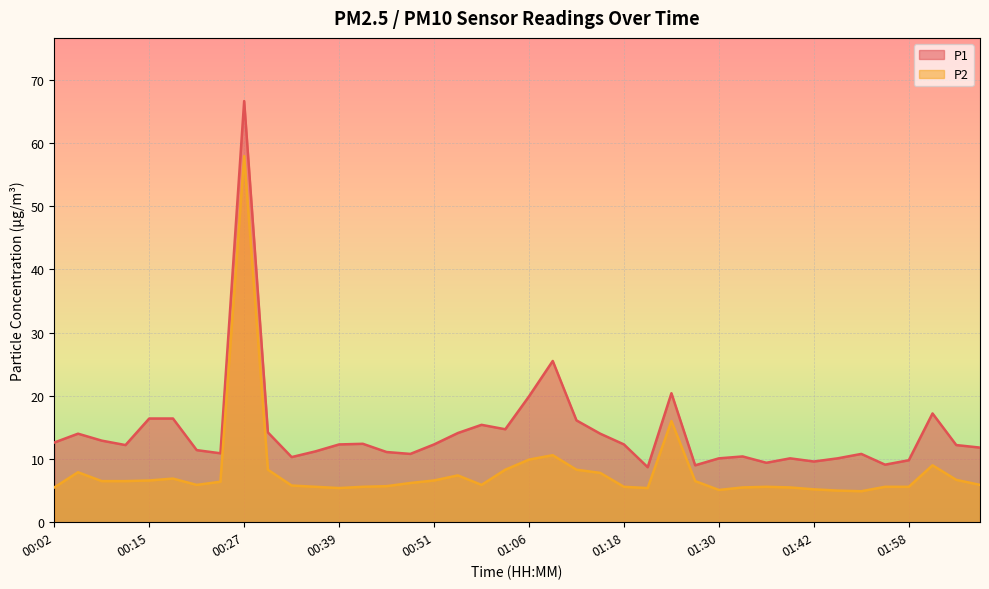

Is it true that P2 equals 5.5 at 00:02?

True